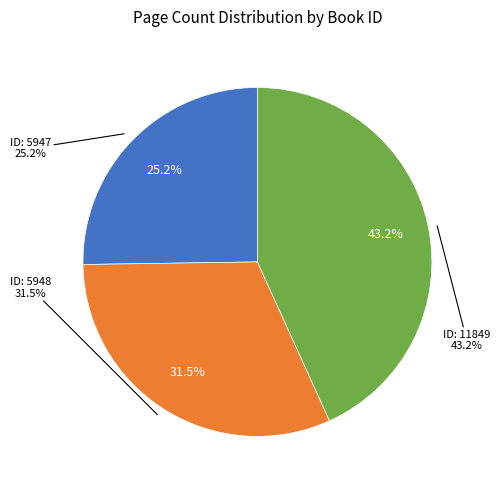

How many segments does this pie chart have?

3